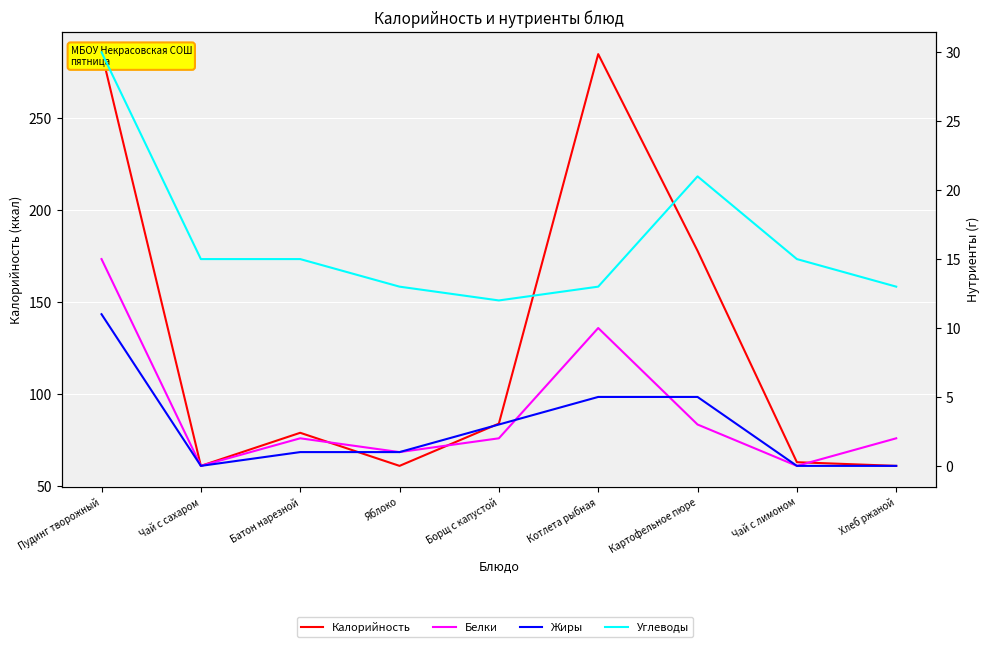

How many values in Белки are above zero?

7